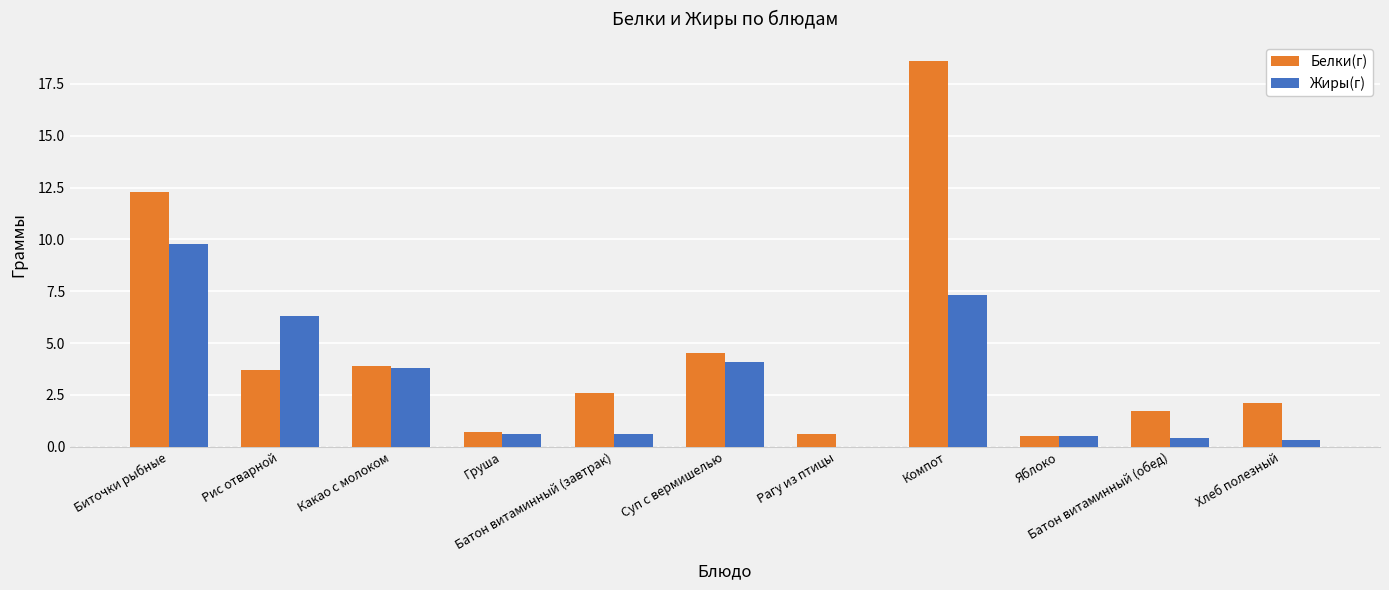

Reading right to left, transcribe all the data shown in this chart.

Белки(г): Хлеб полезный=2.1	Батон витаминный (обед)=1.7	Яблоко=0.5	Компот=18.6	Рагу из птицы=0.6	Суп с вермишелью=4.5	Батон витаминный (завтрак)=2.6	Груша=0.7	Какао с молоком=3.9	Рис отварной=3.7	Биточки рыбные=12.3
Жиры(г): Хлеб полезный=0.3	Батон витаминный (обед)=0.4	Яблоко=0.5	Компот=7.3	Рагу из птицы=0.0	Суп с вермишелью=4.1	Батон витаминный (завтрак)=0.6	Груша=0.6	Какао с молоком=3.8	Рис отварной=6.3	Биточки рыбные=9.8